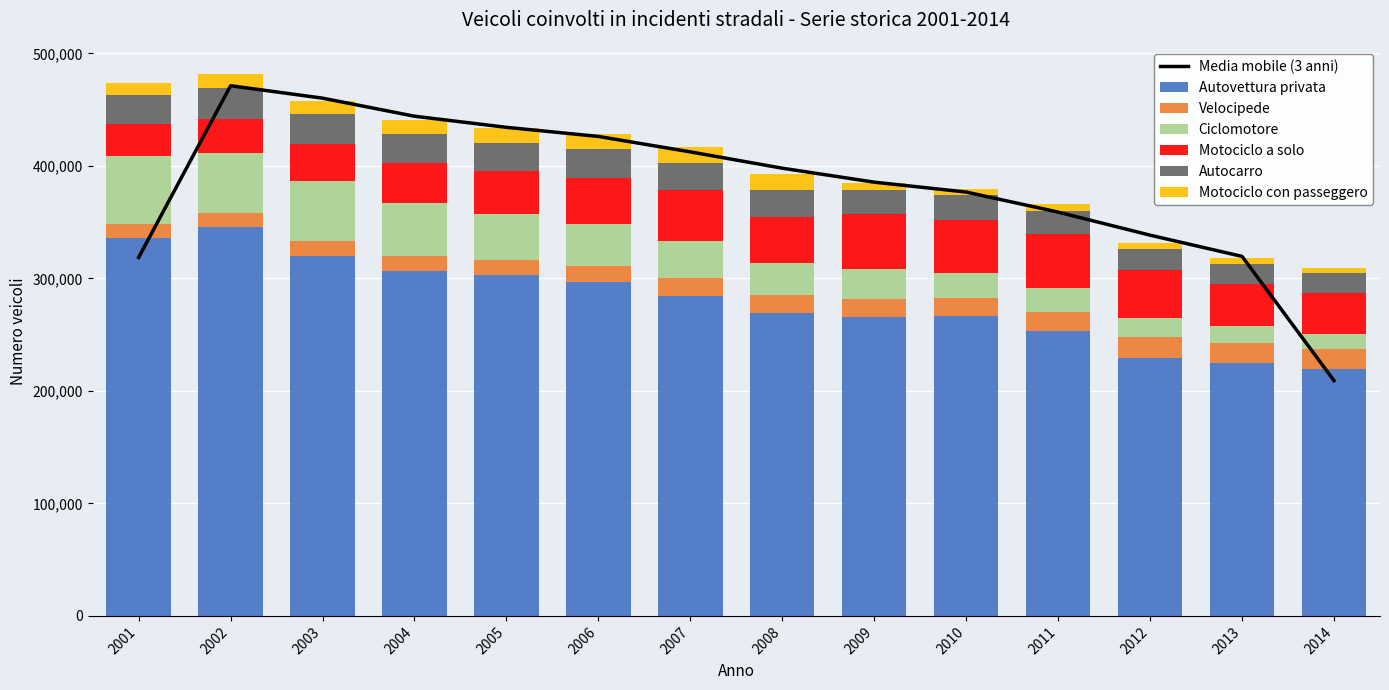

The Velocipede series shows 3227 at 2006. True or false?

False